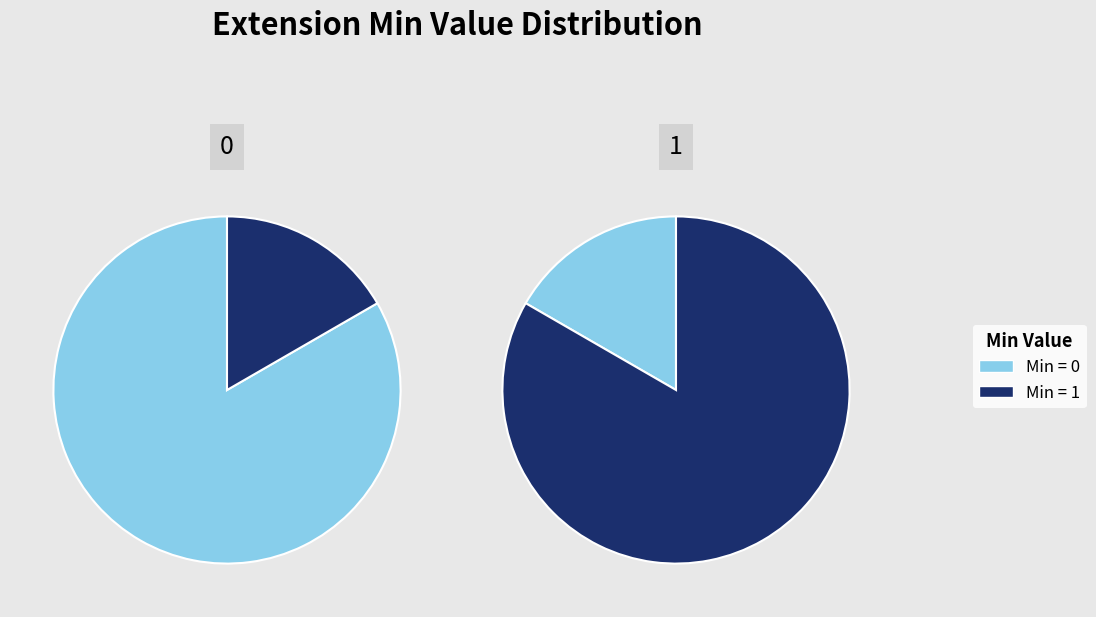

Rank the series by their average value, from highest to lowest.

Min 1, Min 0